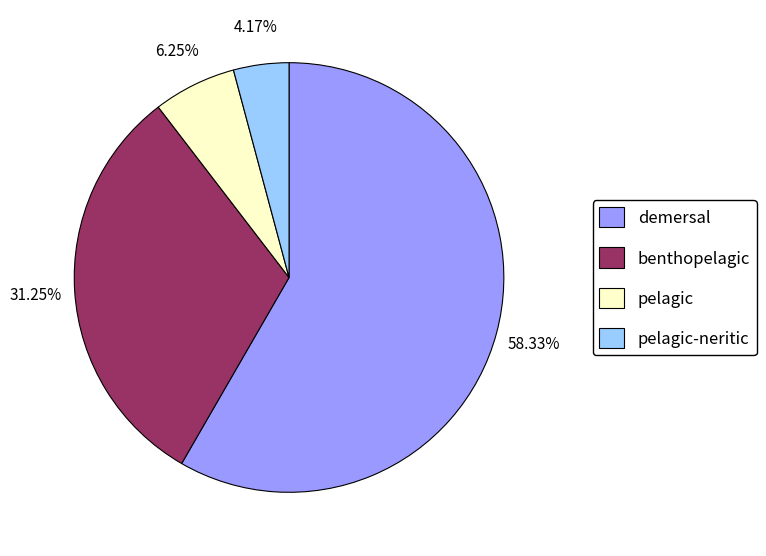

Is there any slice that represents more than half of the pie?

Yes